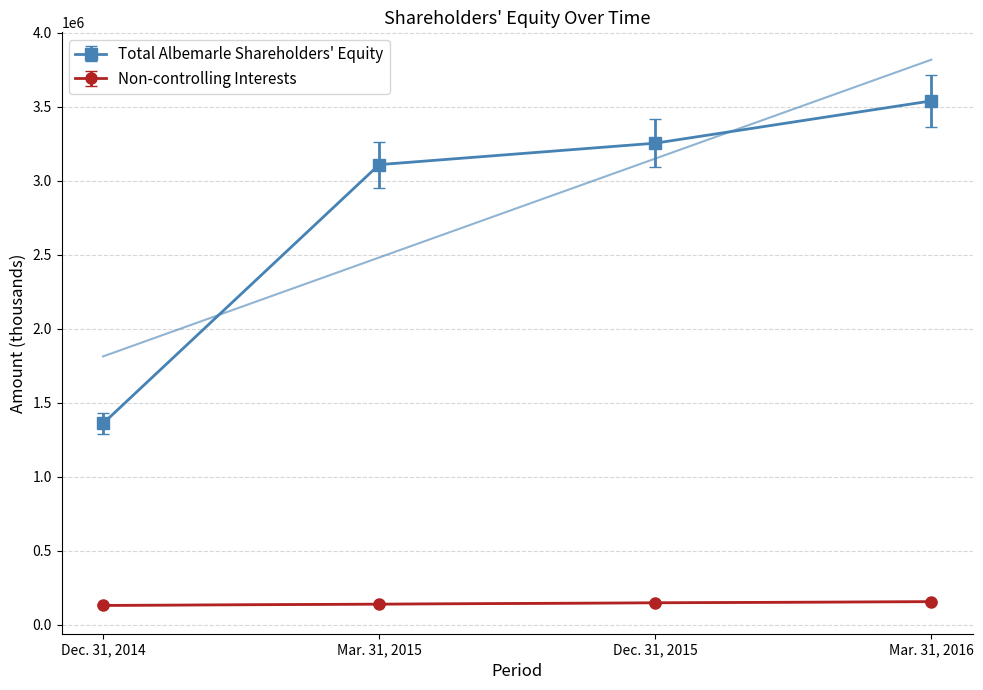

What position from the right is Dec. 31, 2014?

4